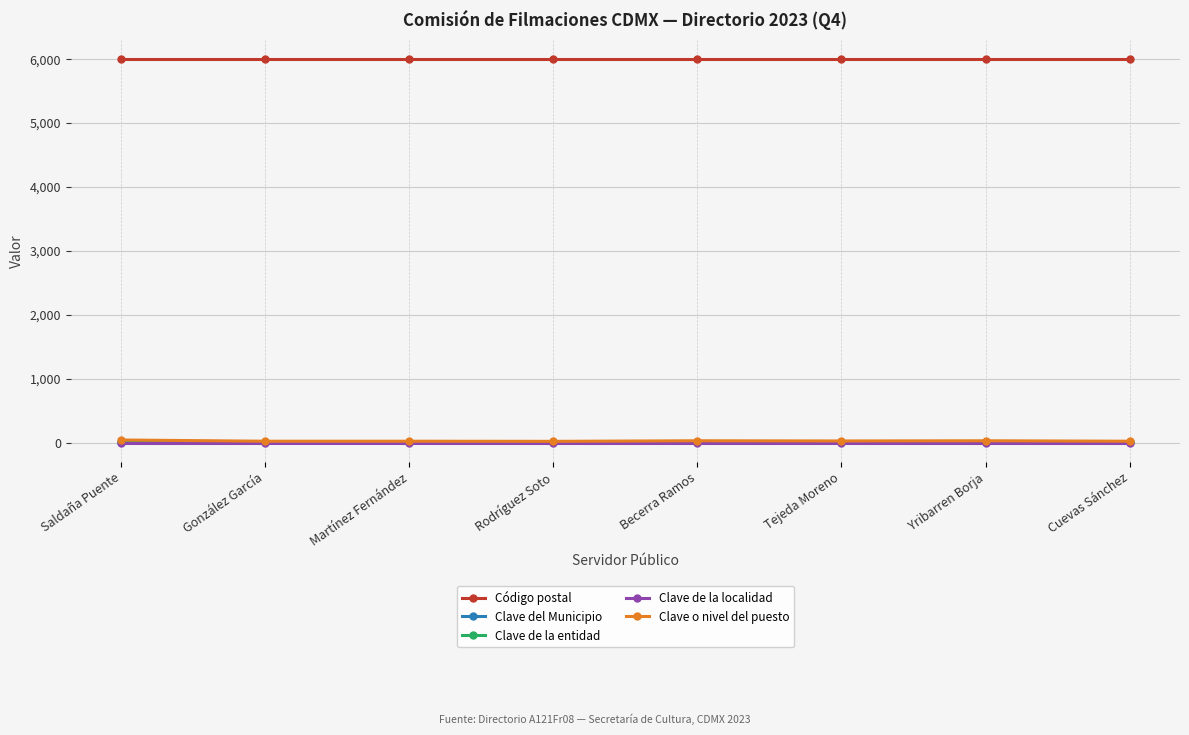

What is the label of the 7th point from the right?

González García